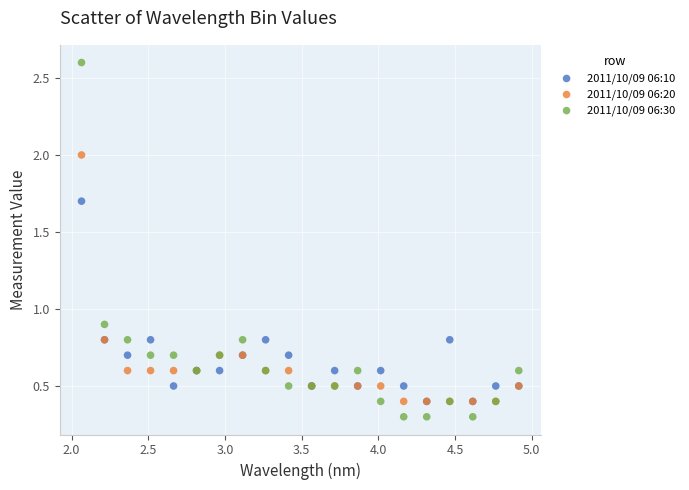

Which series contains the lowest Y value?

2011/10/09 06:30